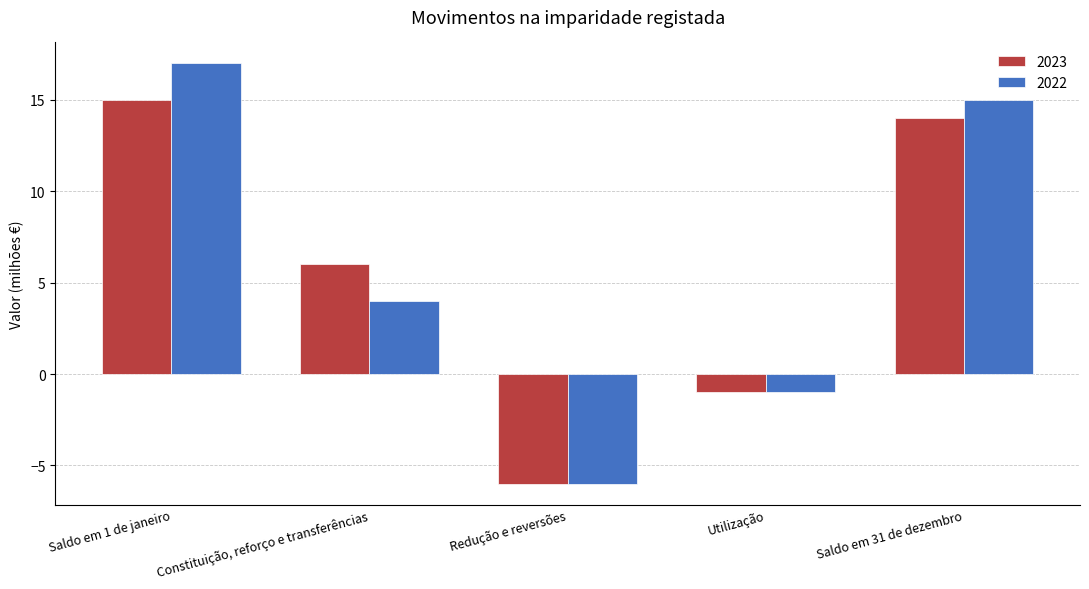

What is the value of the 2022 bar at the 5th from the left?

15